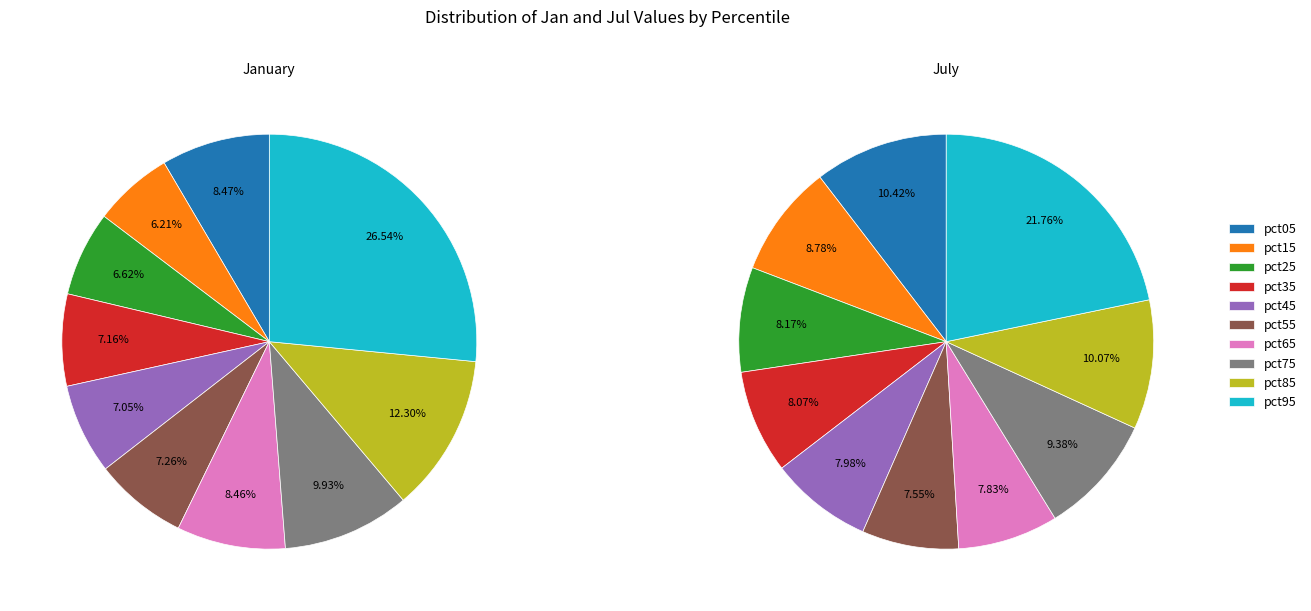

Is it true that 4 is 8% of the pie?

True